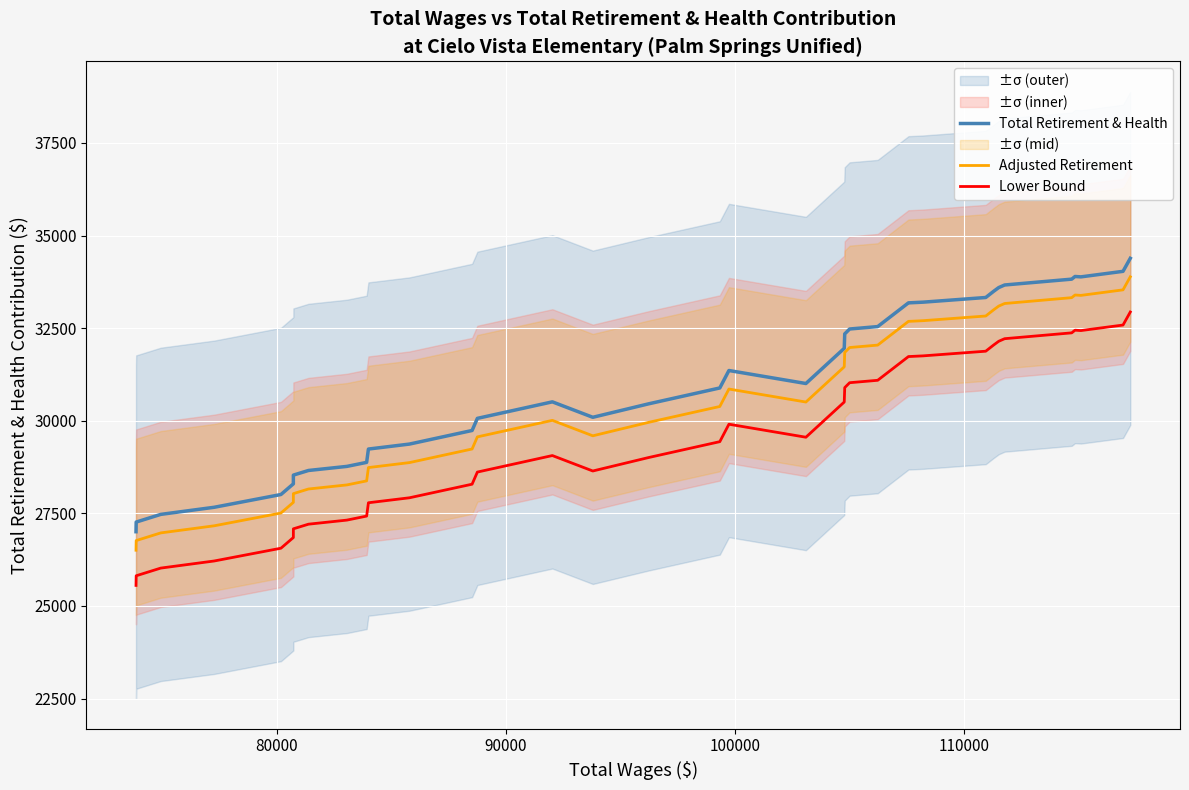

What is the lowest value of the Total Retirement & Health series?

27003.2